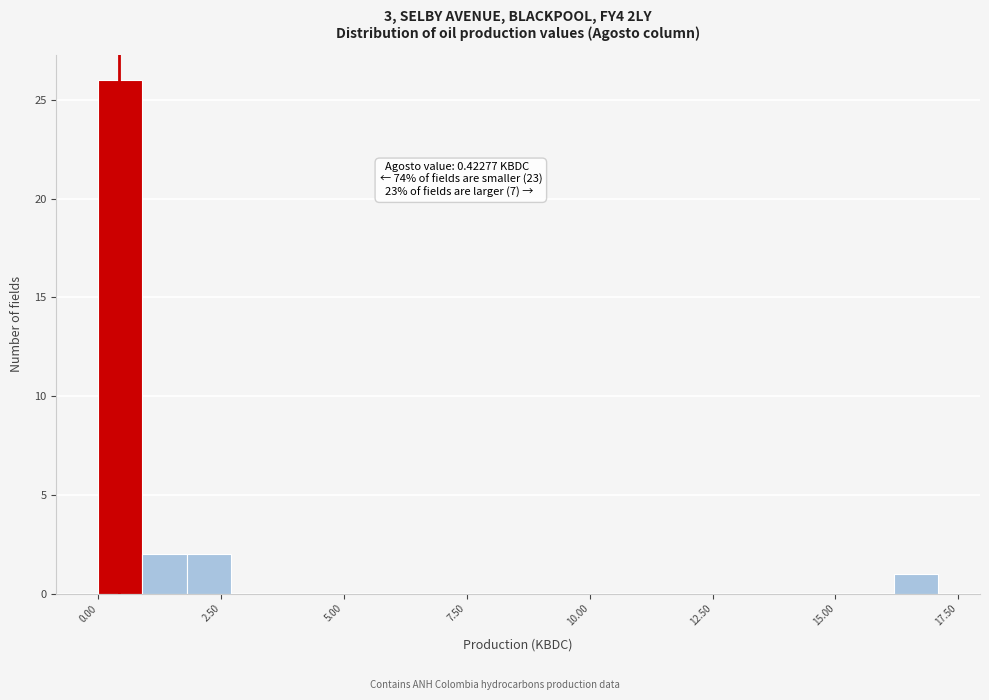

Around what value on the x-axis is the tallest bar? Give the approximate position of its centre, as read against the axis.

0.5